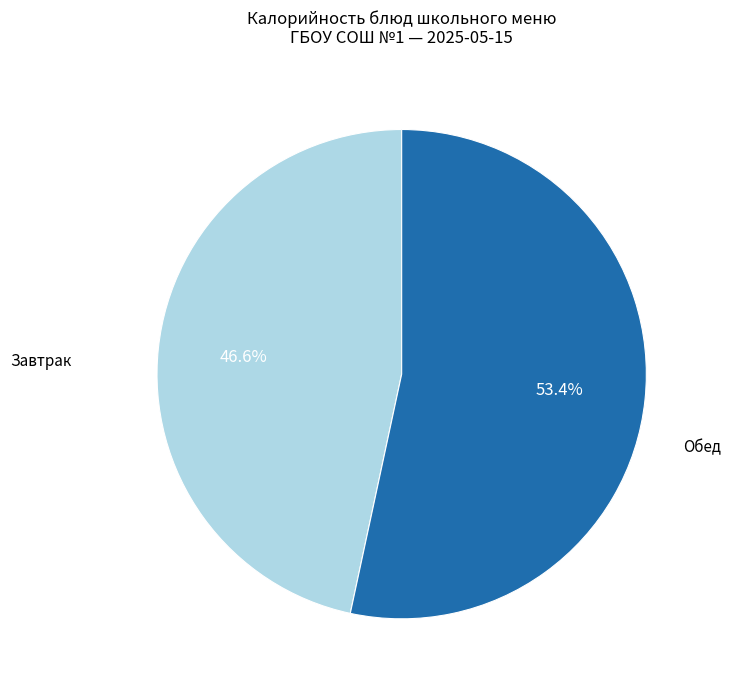

Is there a majority slice in this chart?

Yes